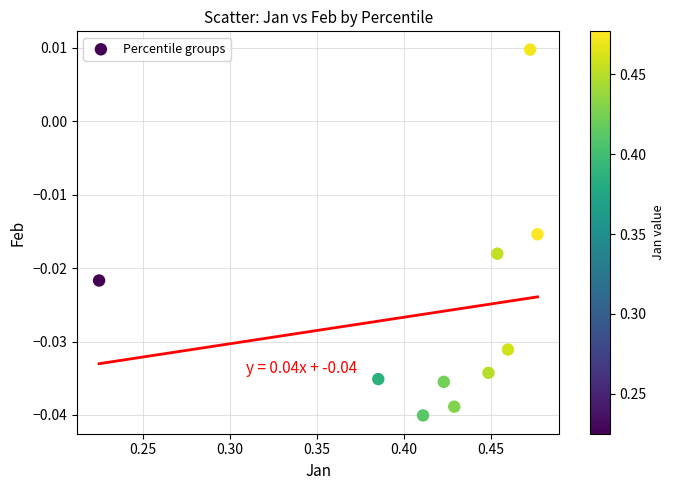

What is the range of X values (max minus min)?

0.3